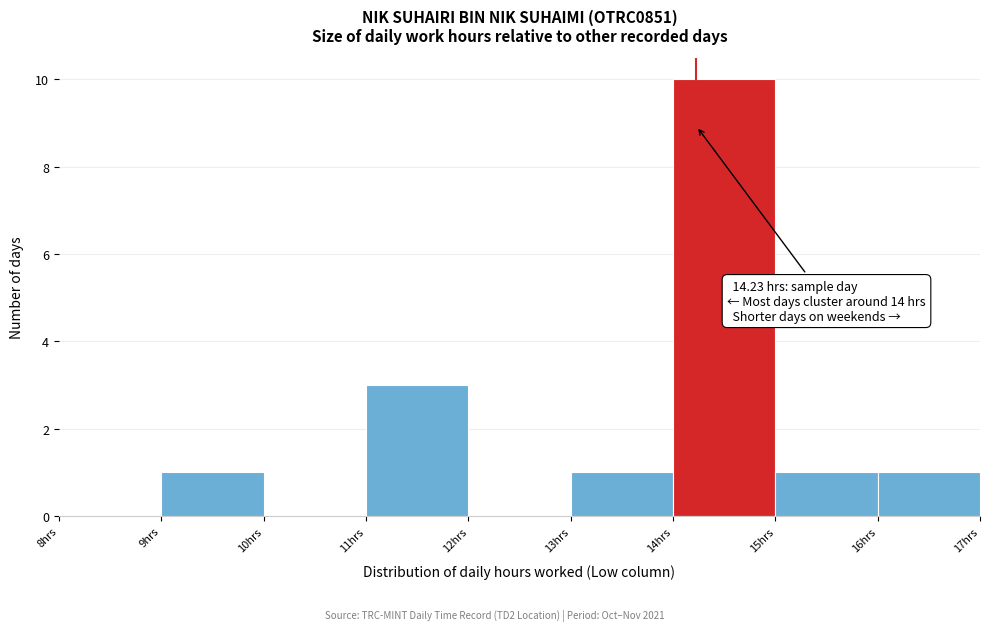

Over which range of the x-axis is the bar tallest?

14 to 15